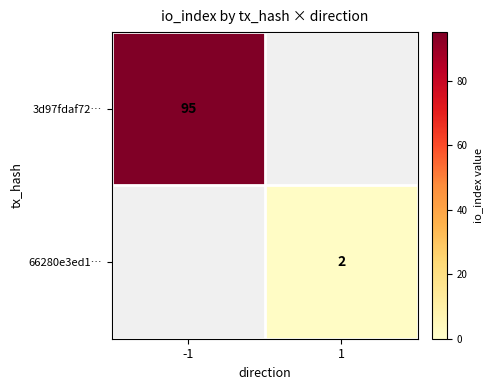

How many data points does each series have?

2